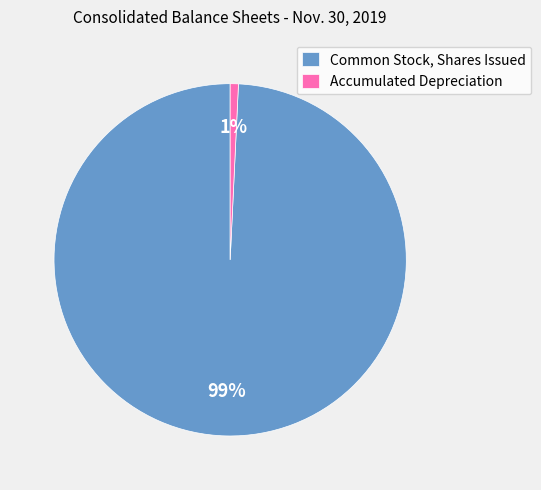

The Common Stock, Shares Issued slice represents 99% of the pie. True or false?

True